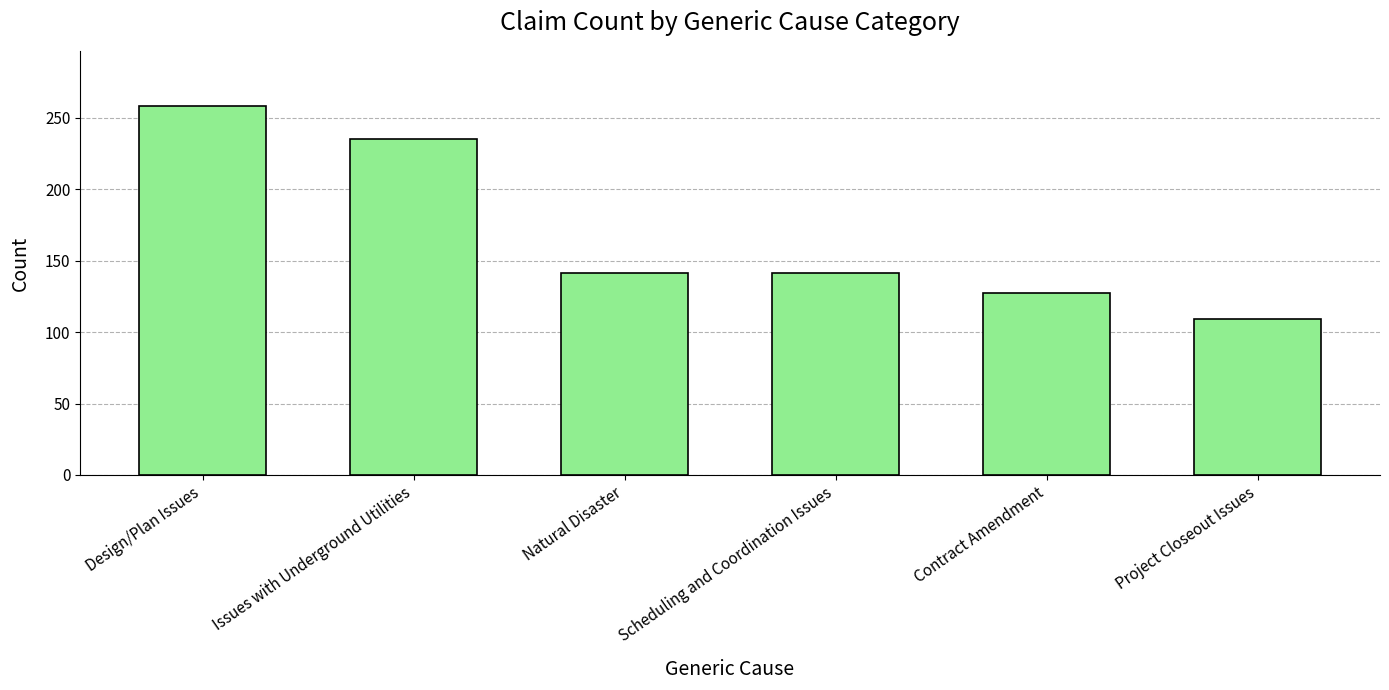

What is the greatest value displayed?

258